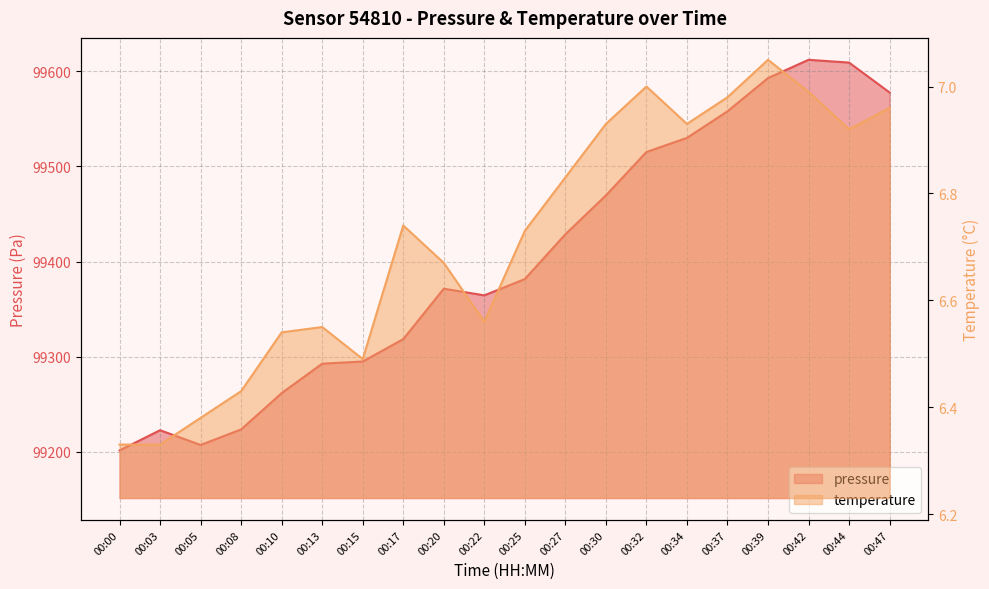

True or false: pressure has more than 0 points higher than both neighbors.

True